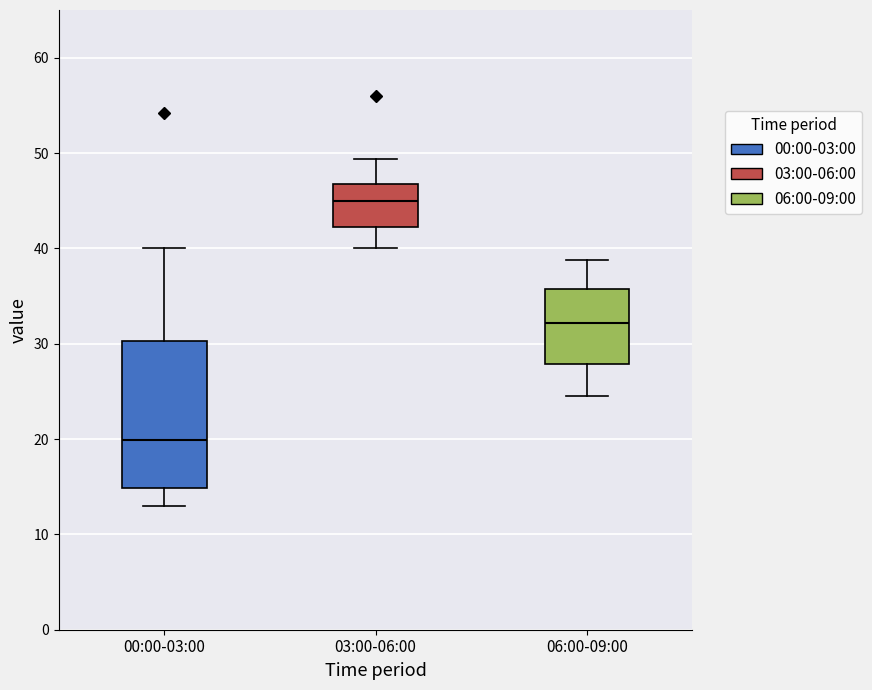

Reading left to right, transcribe this box plot: for each box, give where its median line is, the range the box spans, and where its two whiskers end, as read against the y-axis. The values are not printed on the chart, so give them approximately, as read against the axis.

00:00-03:00: median 20, box 15 to 30, whiskers 13 to 40
03:00-06:00: median 45, box 42 to 47, whiskers 40 to 49
06:00-09:00: median 32, box 28 to 36, whiskers 25 to 39